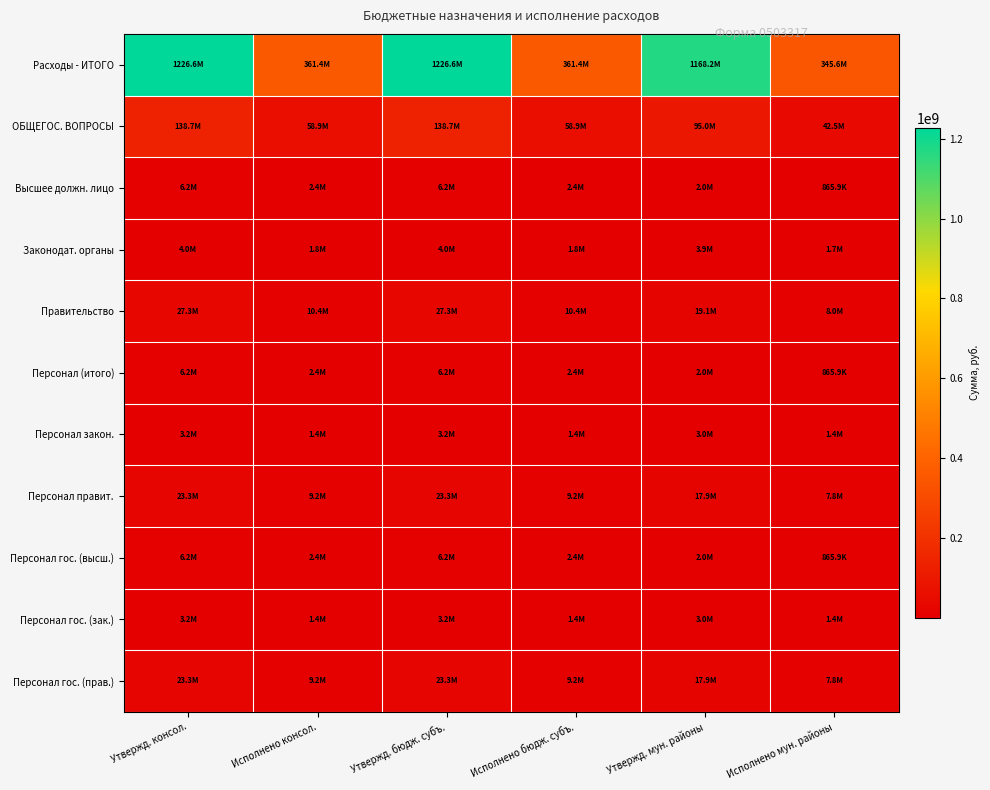

List the series in order of their peak value, lowest first.

Персонал закон., Персонал гос. (зак.), Законодат. органы, Высшее должн. лицо, Персонал (итого), Персонал гос. (высш.), Персонал правит., Персонал гос. (прав.), Правительство, ОБЩЕГОС. ВОПРОСЫ, Расходы - ИТОГО